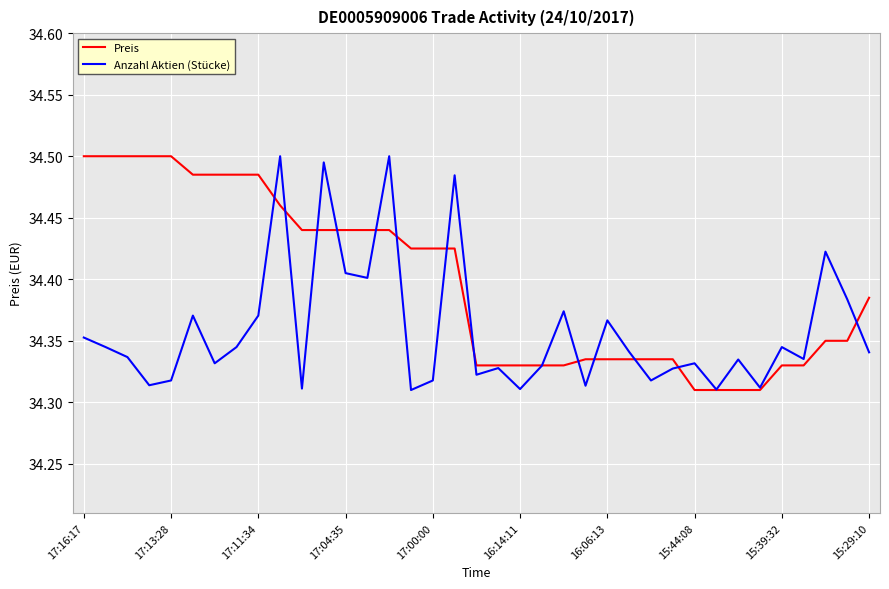

Which series has the largest total across all categories?

Preis